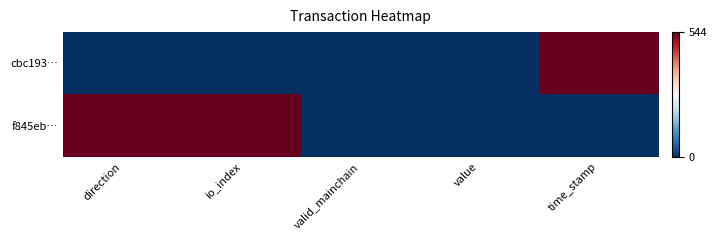

Rank the series at time_stamp from lowest to highest value.

f845eb…, cbc193…